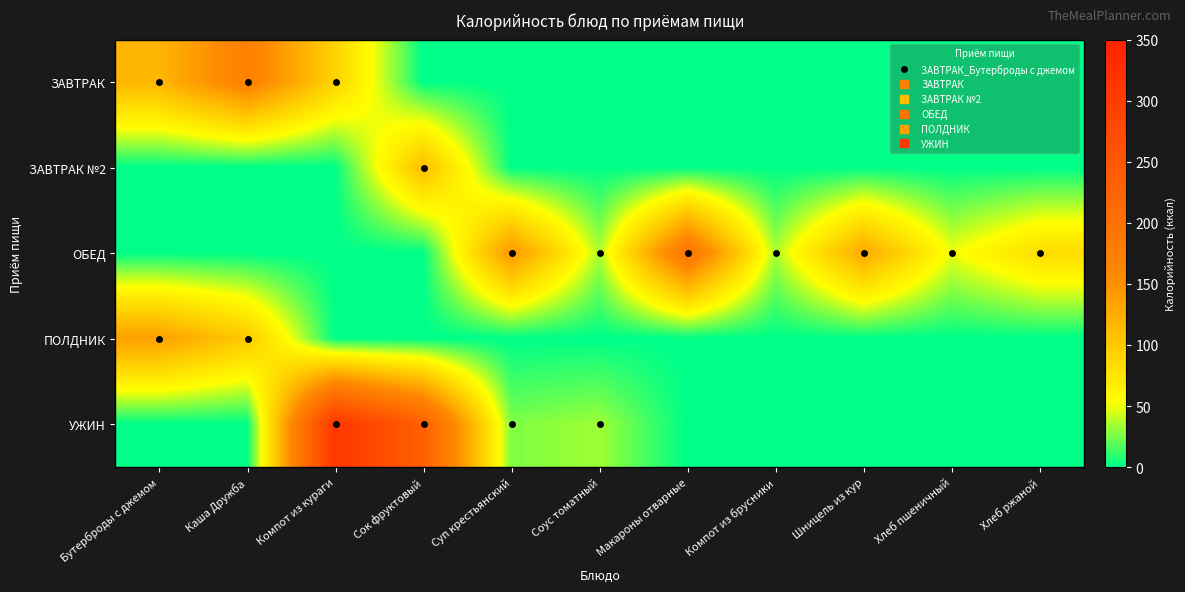

What is the difference between the highest and lowest values at Хлеб пшеничный?

49.5